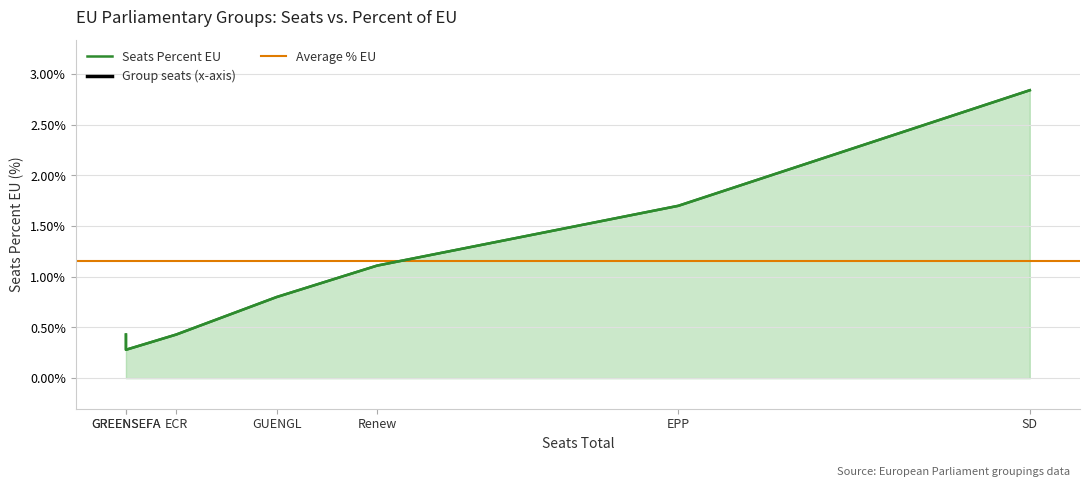

What is the smallest value displayed?

0.3